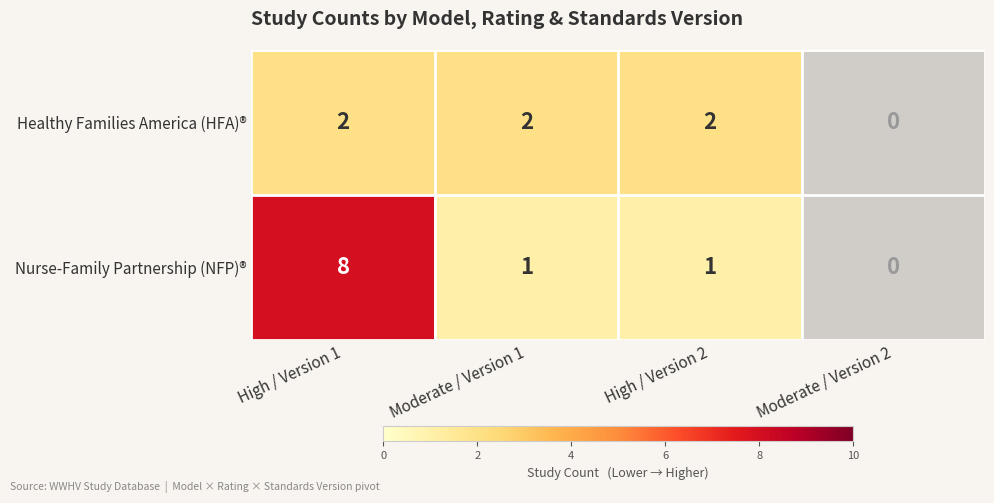

Reading right to left, list all the values displayed in this chart.

Healthy Families America (HFA)®: Moderate / Version 2=0	High / Version 2=2	Moderate / Version 1=2	High / Version 1=2
Nurse-Family Partnership (NFP)®: Moderate / Version 2=0	High / Version 2=1	Moderate / Version 1=1	High / Version 1=8